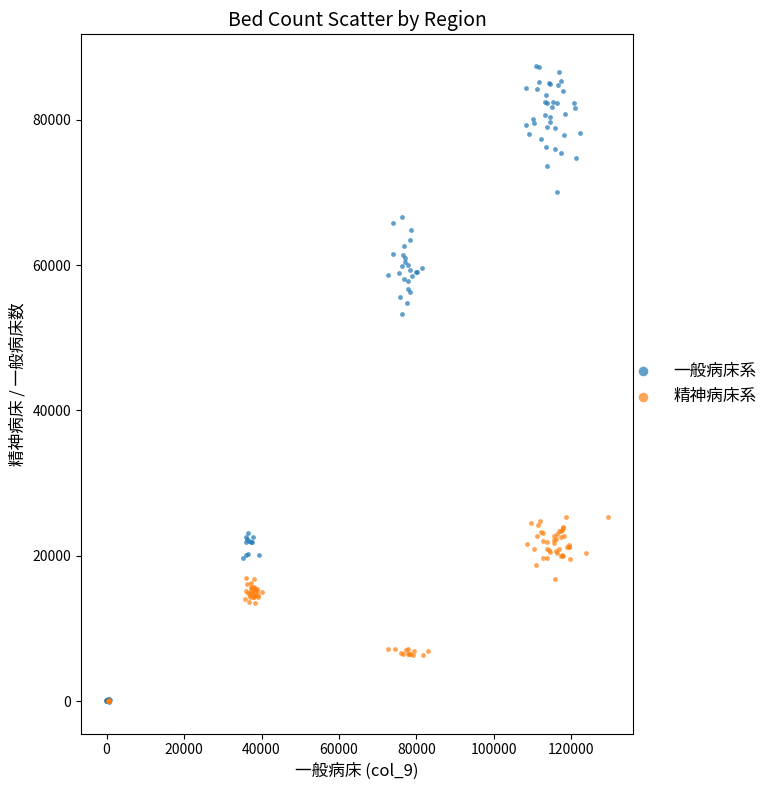

Which series has the largest Y range (max minus min)?

一般病床系